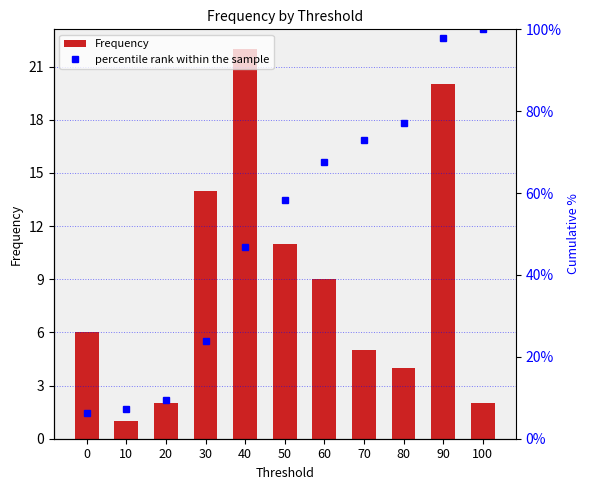

Where is Frequency nearest to the value 11?

50